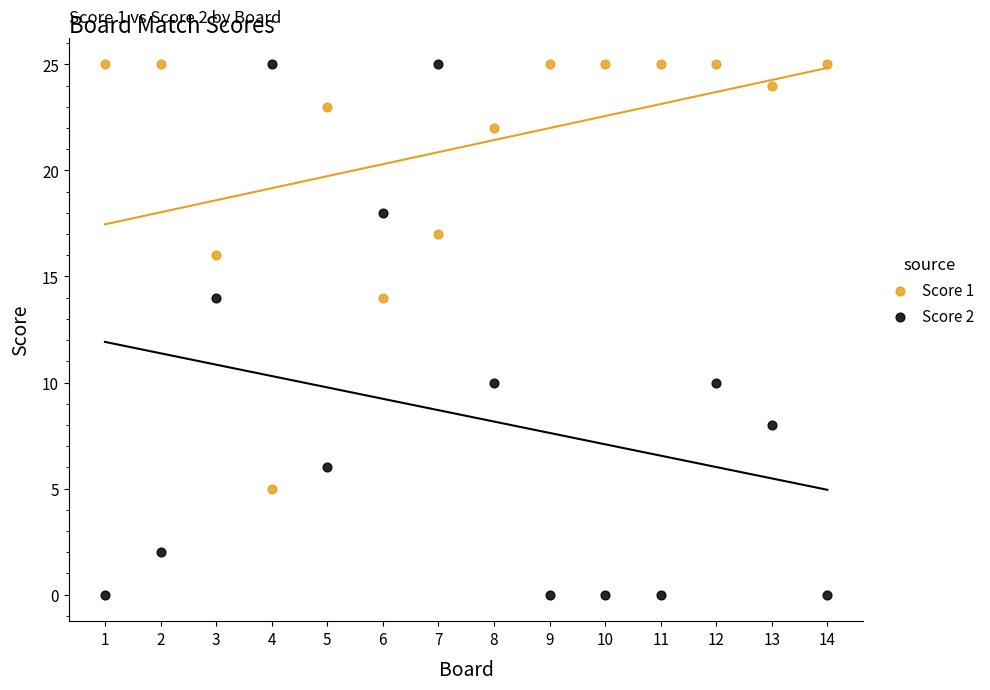

Across all data points, what is the range of Y values (max minus min)?

25